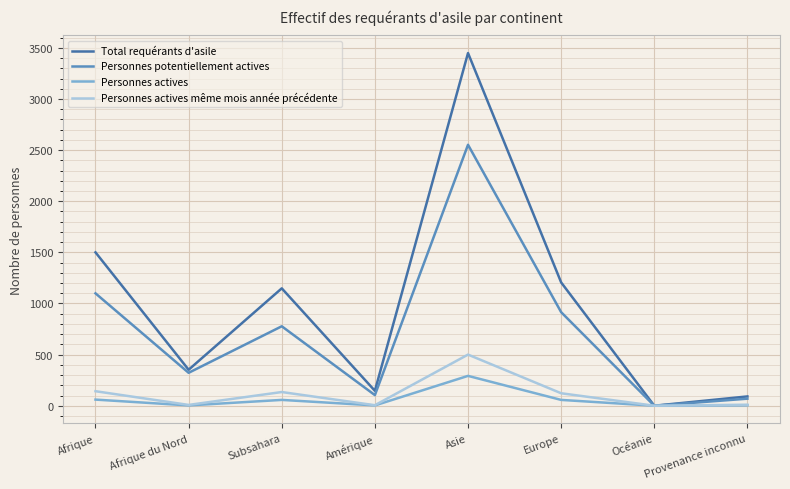

Which series changed the most between Asie and Océanie?

Total requérants d'asile